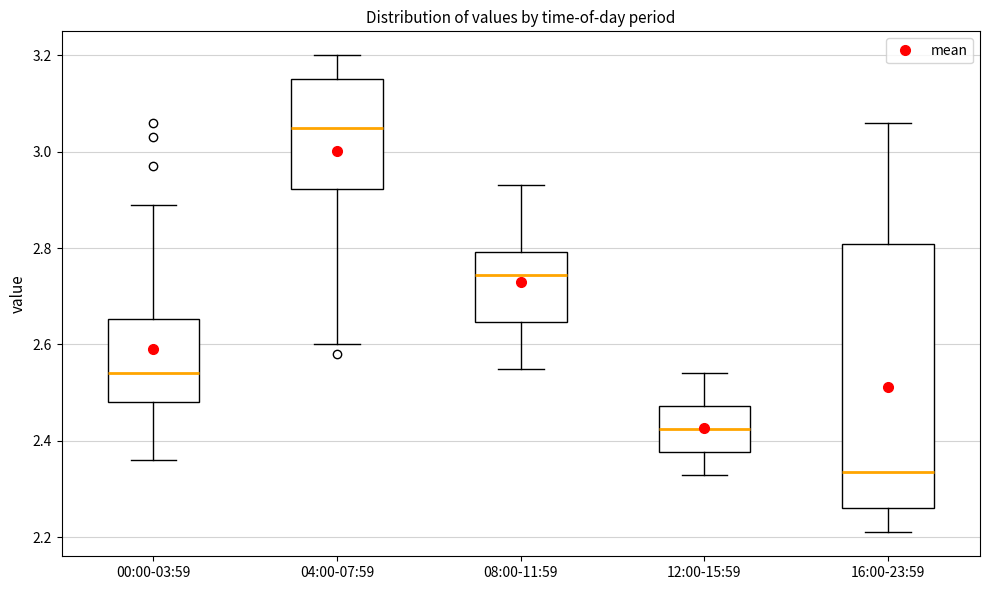

Where is the upper edge of the box for 00:00-03:59 on the y-axis? The values are not printed on the chart, so give them approximately, as read against the axis.

2.66